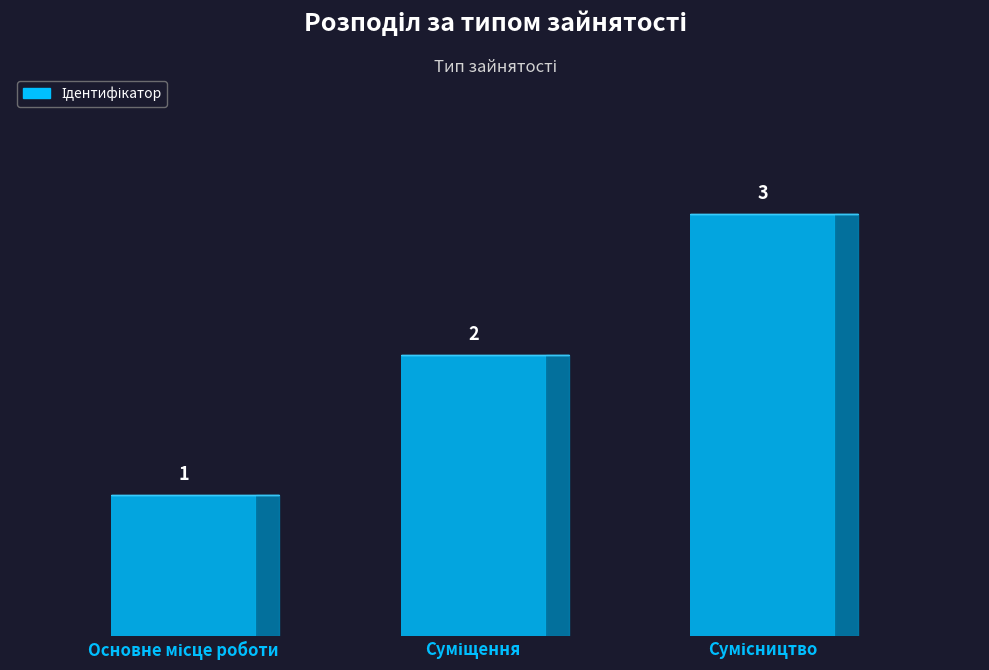

What is the minimum value shown in the chart?

1